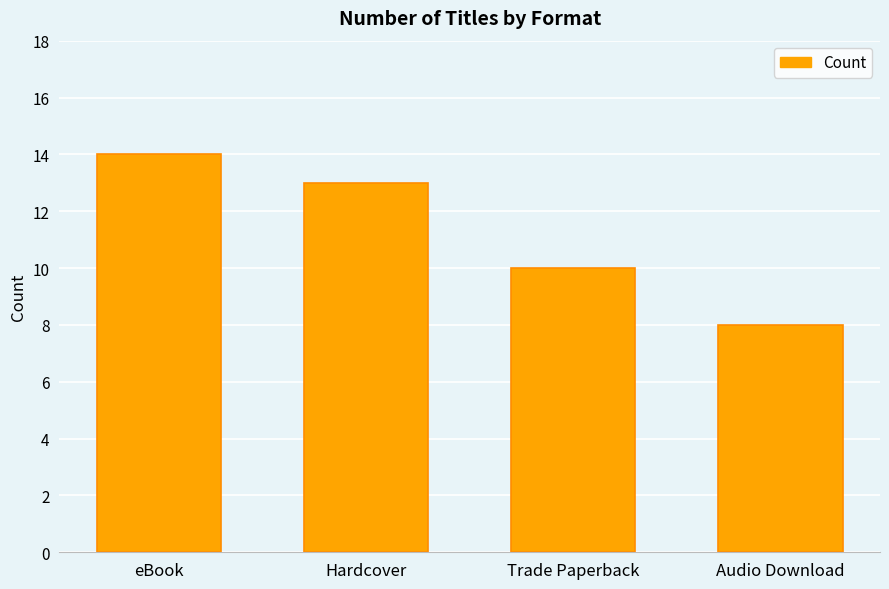

Does the chart contain stacked bars?

No